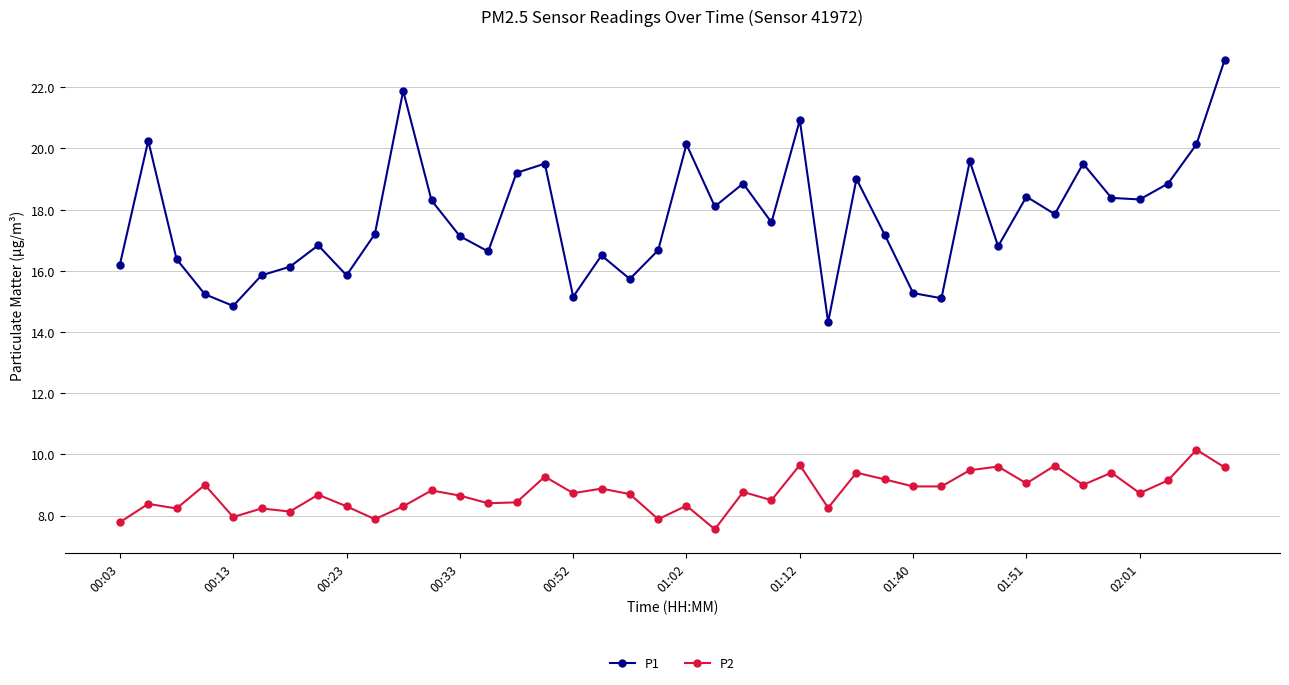

What is the average value of the P2 series?

8.7